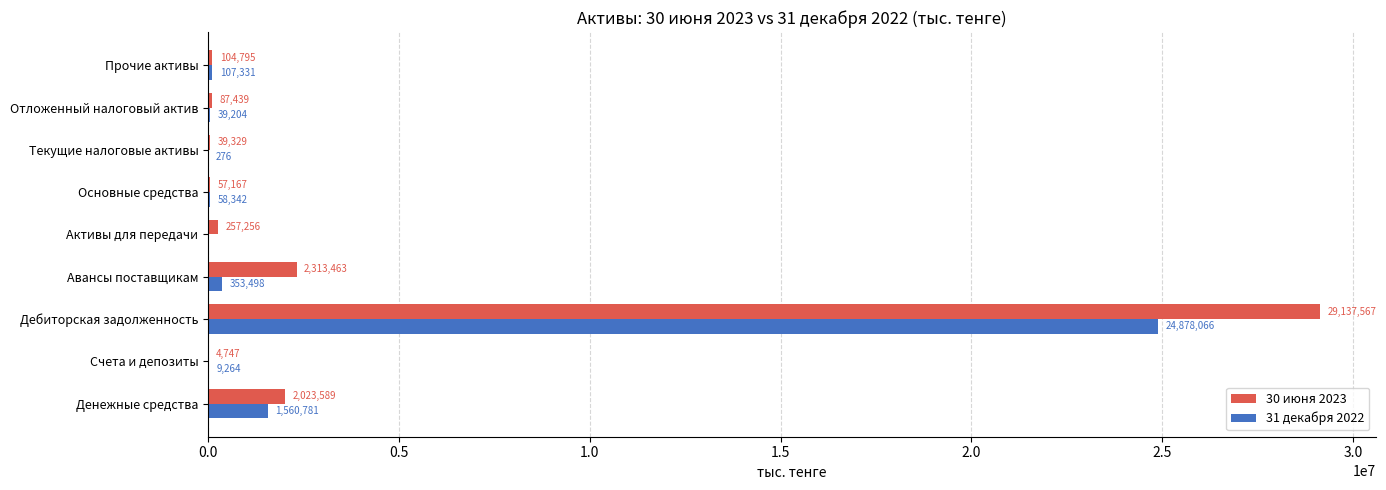

What is the approximate value of 31 декабря 2022 at Дебиторская задолженность, to the nearest 100?

24878100